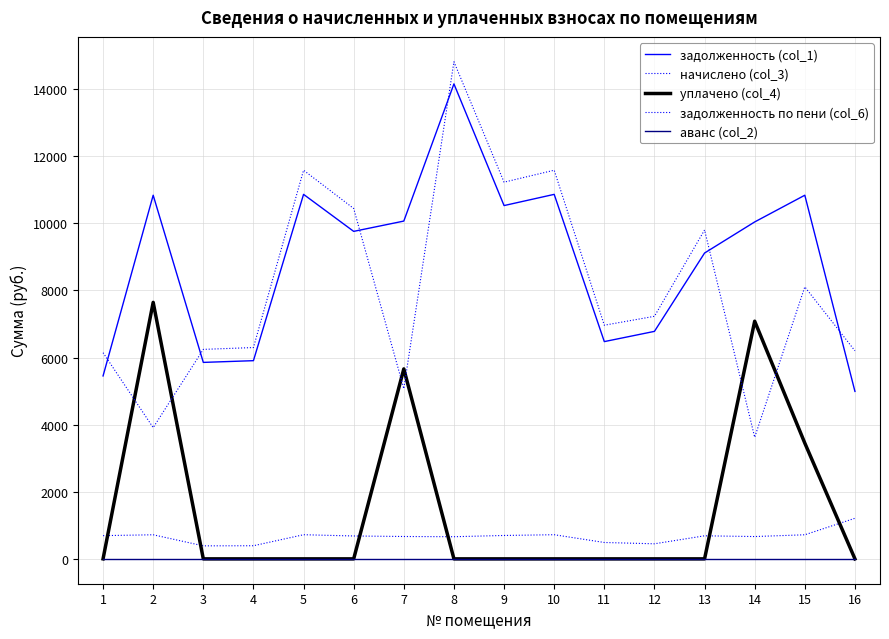

What is the difference between the начислено (col_3) values at 14 and 11?

176.9